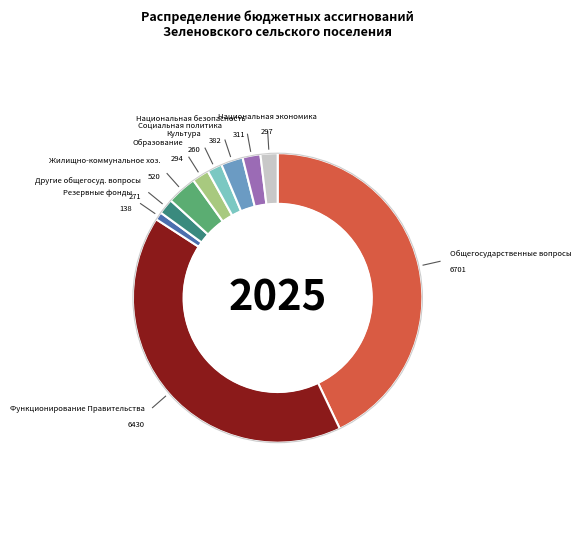

Does any single category account for the majority?

No